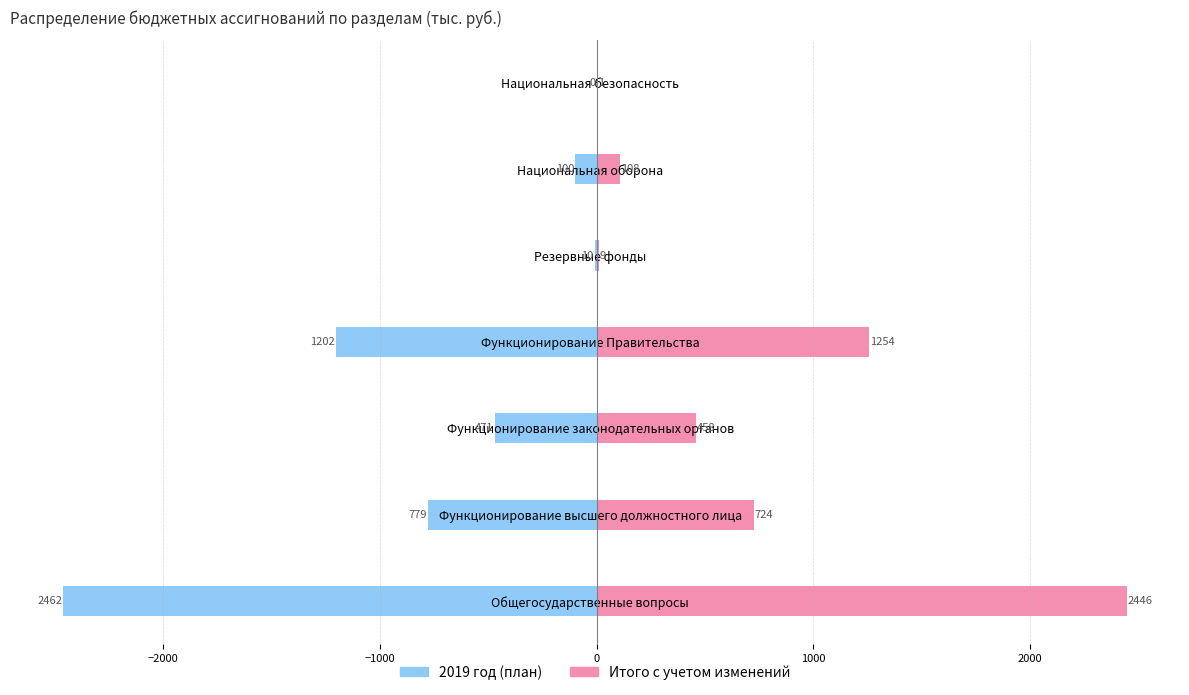

What is the difference between the highest and lowest values at Функционирование Правительства?

2455.7